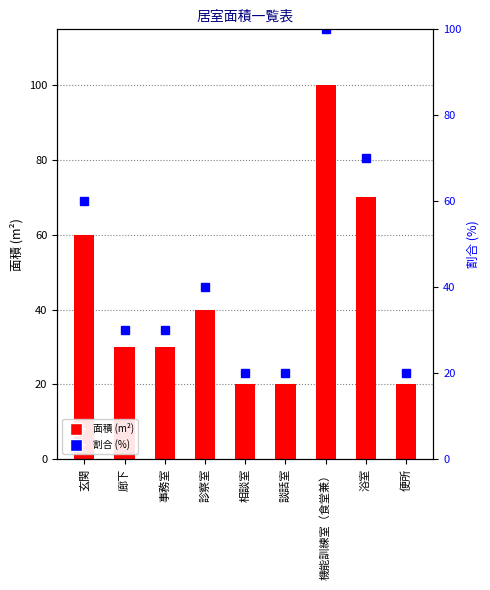

What is the label of the 4th bar from the right?

談話室